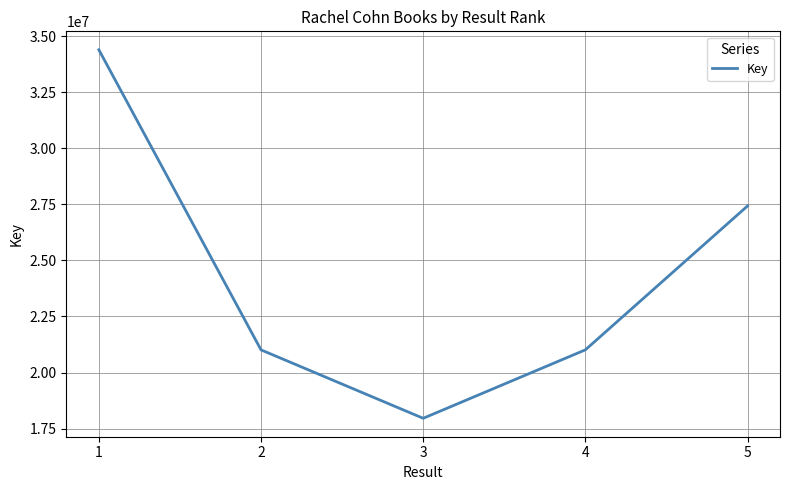

The value at 2 is 34034576. True or false?

False